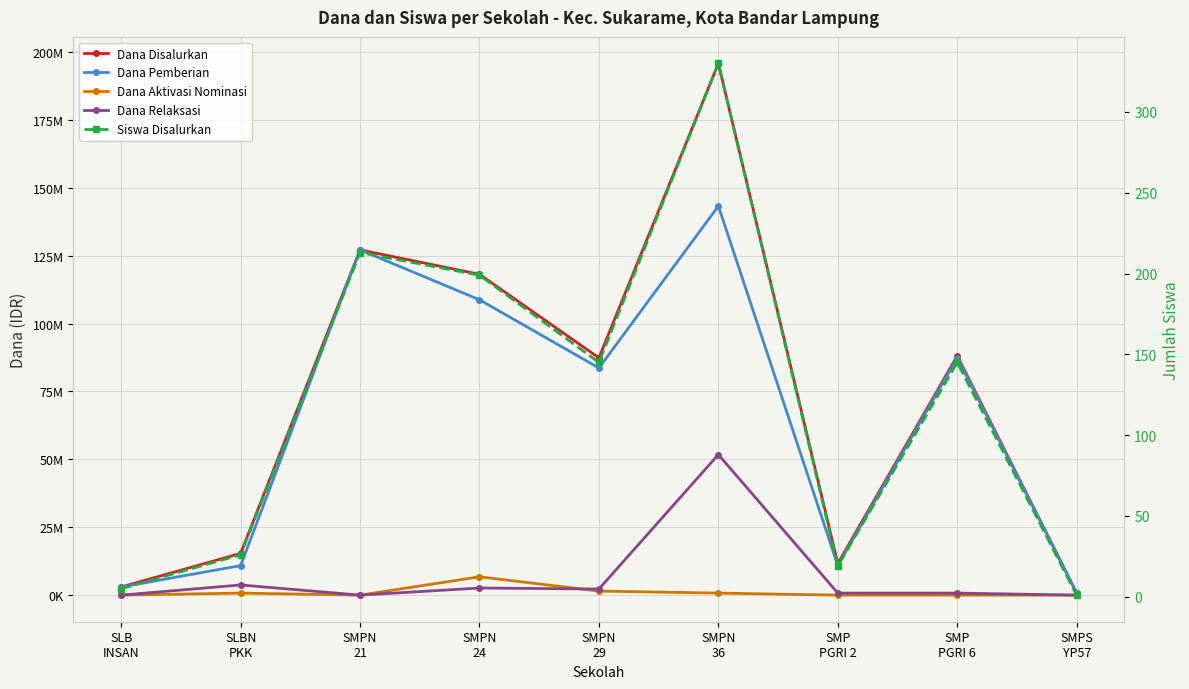

The Dana Relaksasi series shows 750000 at SMP
PGRI 2. True or false?

True